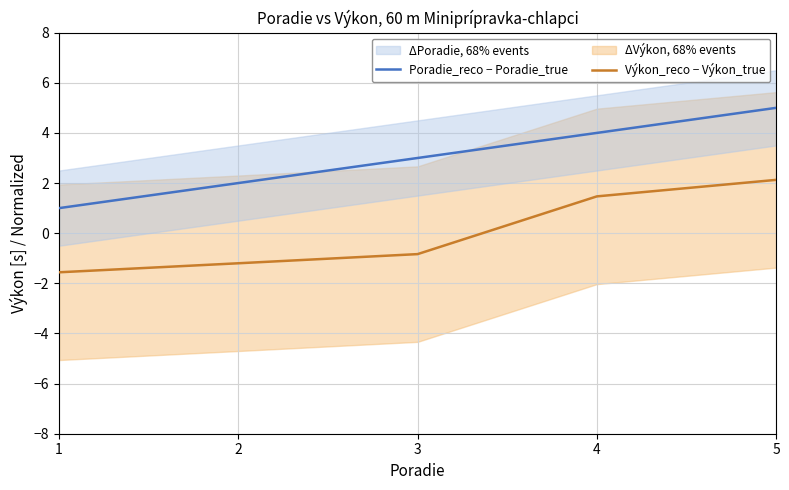

Reading left to right, transcribe all the data shown in this chart.

Poradie_reco − Poradie_true: 1.0	2.0	3.0	4.0	5.0
Výkon_reco − Výkon_true: -1.6	-1.2	-0.8	1.5	2.1